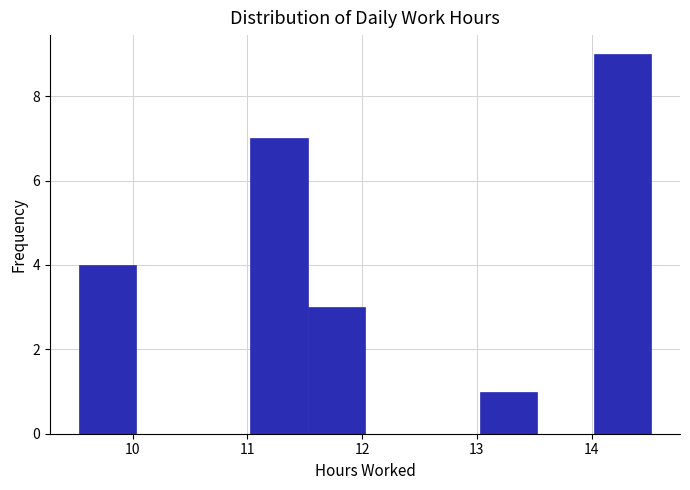

Reading left to right, list every bar in this chart as the range it spans on the x-axis followed by its height. Neither the bar edges nor the heights are printed on the chart, so give them approximately, as read against the axes.

9.5 to 10.0: 4
10.0 to 10.5: 0
10.5 to 11.0: 0
11.0 to 11.5: 7
11.5 to 12.0: 3
12.0 to 12.5: 0
12.5 to 13.0: 0
13.0 to 13.5: 1
13.5 to 14.0: 0
14.0 to 14.5: 9